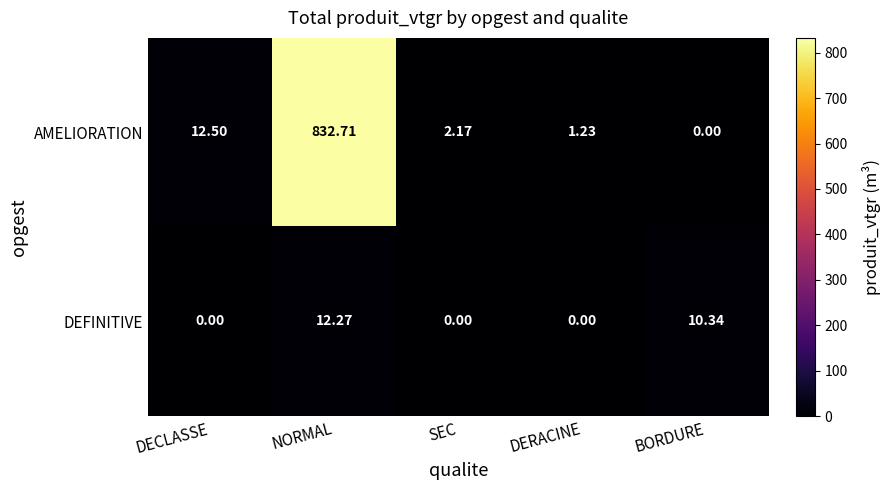

Between DECLASSE and BORDURE, which series saw the biggest shift?

AMELIORATION